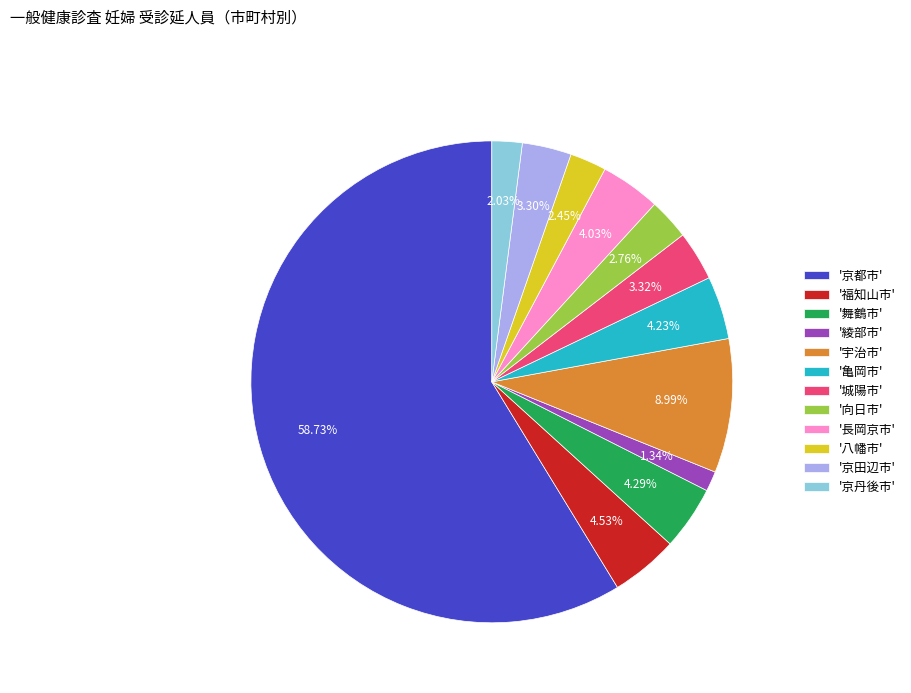

Combined, do '城陽市' and '宇治市' account for over 50%?

No